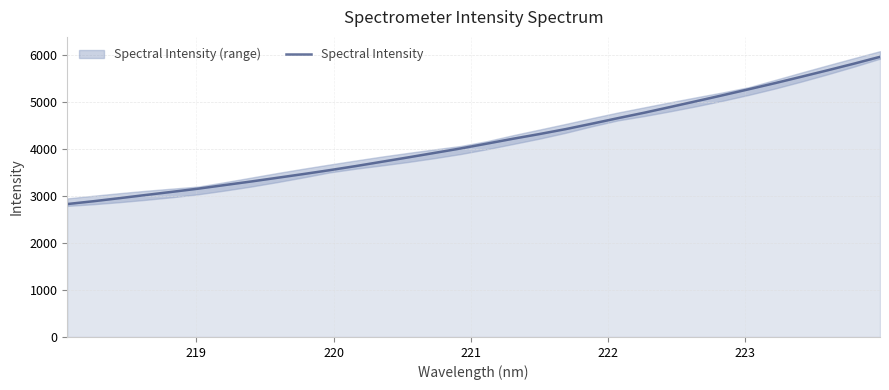

What is the lowest value of the Spectral Intensity series?

2826.8